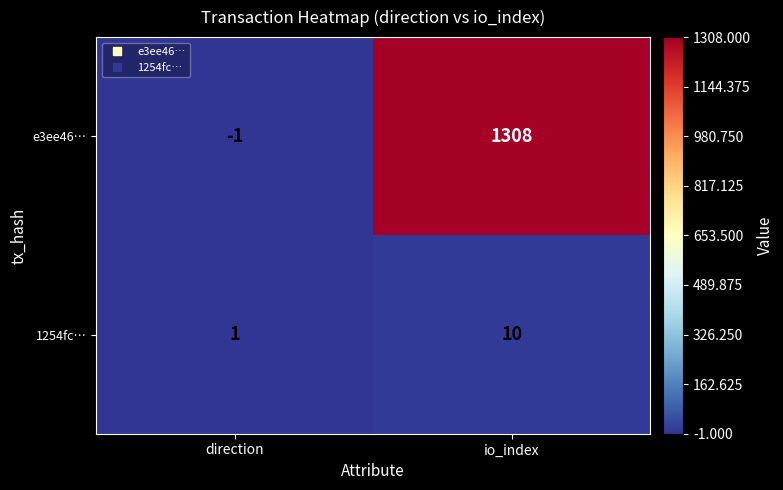

At which label is 1254fc… closest to 5?

direction